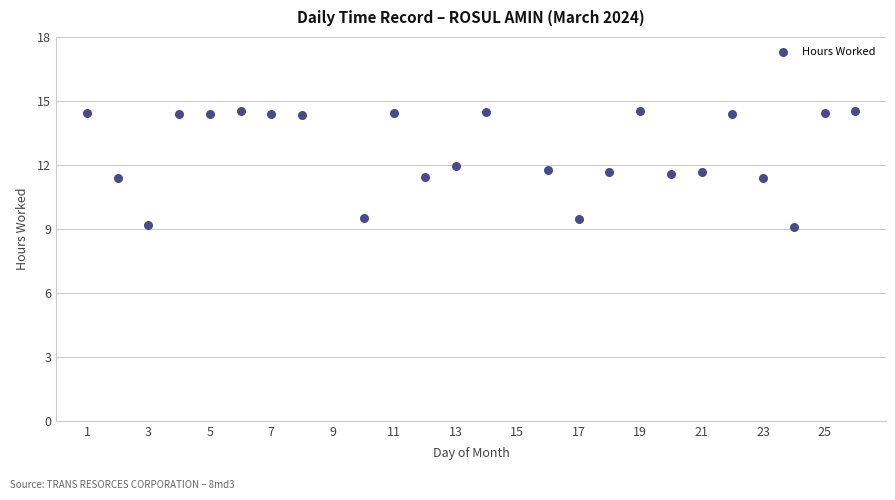

What is the range of X values (max minus min)?

25.0